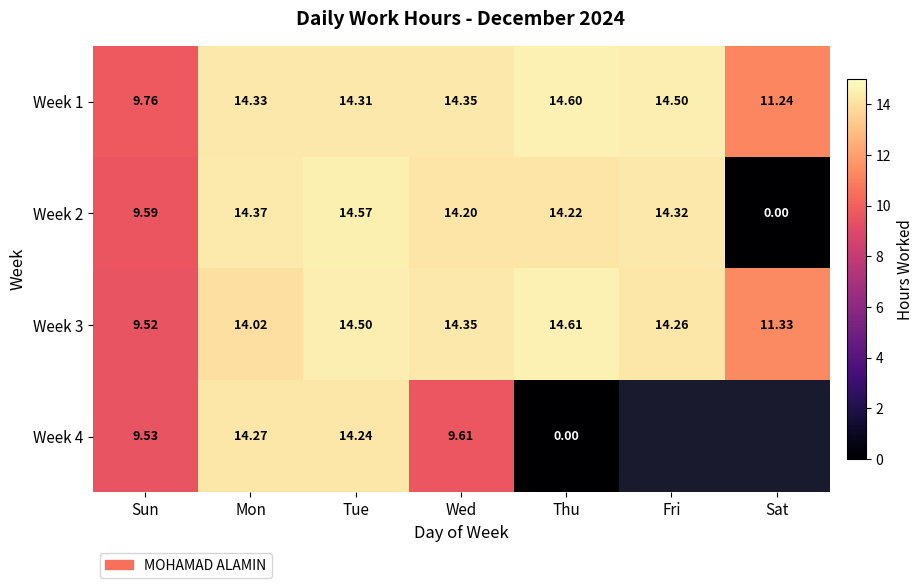

What is the difference between the maximum and minimum values in the Week 3 series?

5.1